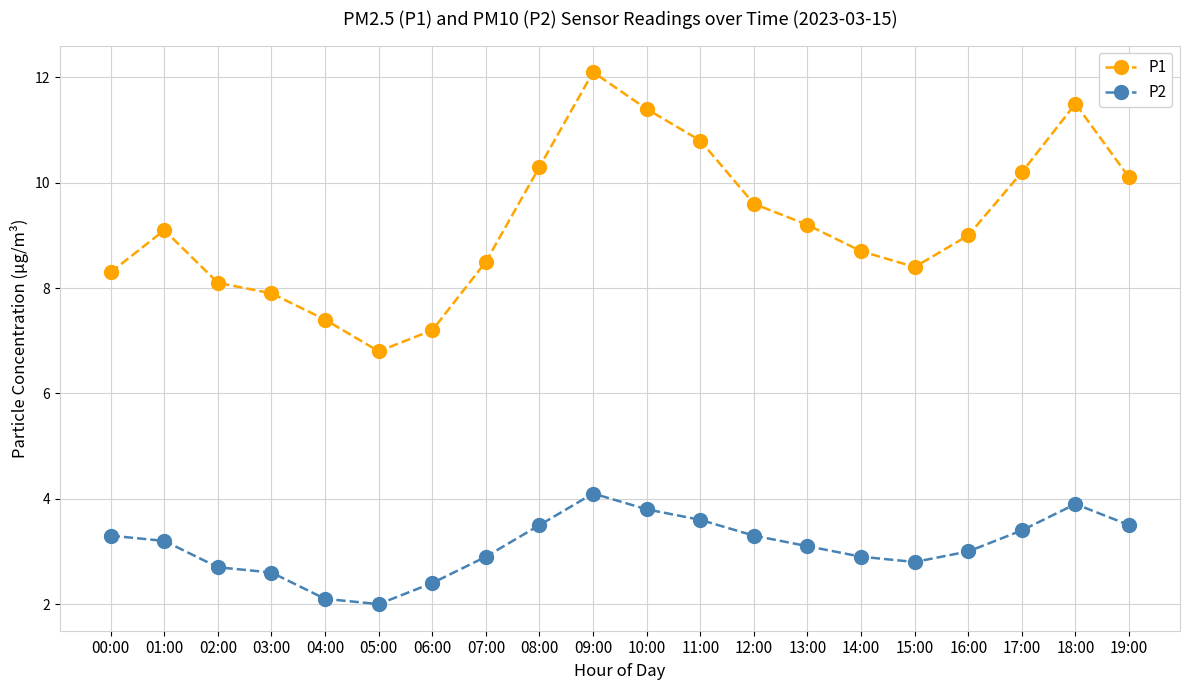

True or false: P1 and P2 cross at least once.

False